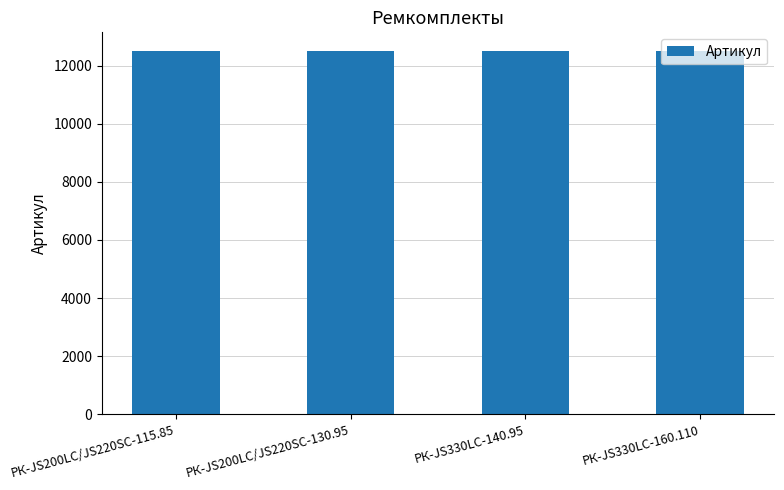

What is the difference between the maximum and minimum values?

3